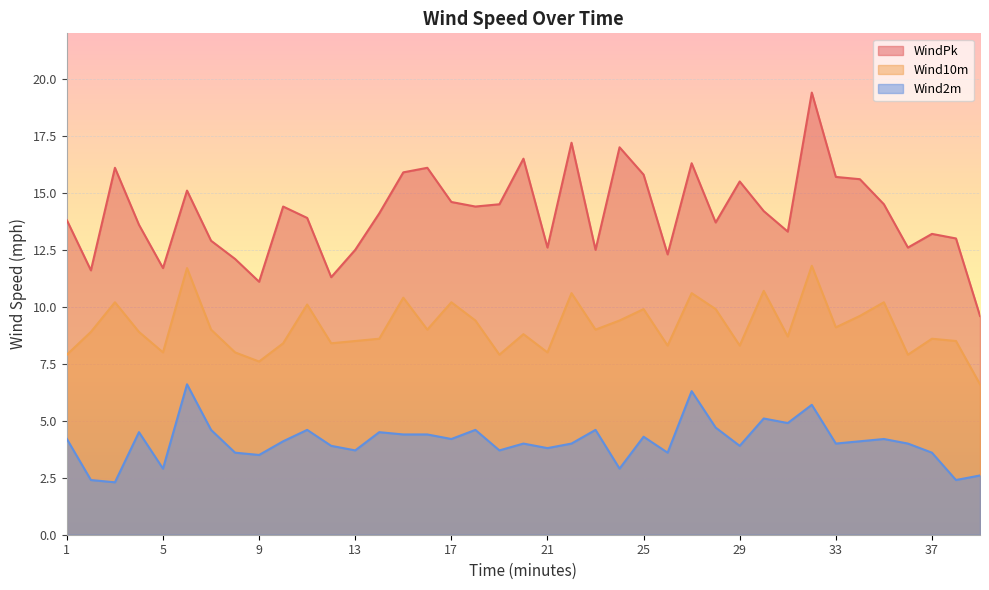

True or false: WindPk and Wind2m intersect in this chart.

False